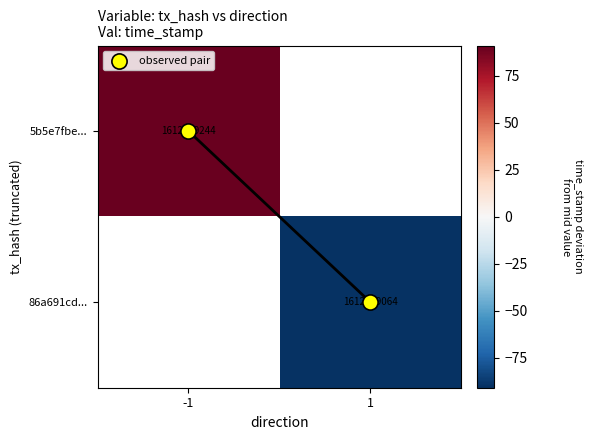

What is the sum of all observed pair values?

1.0